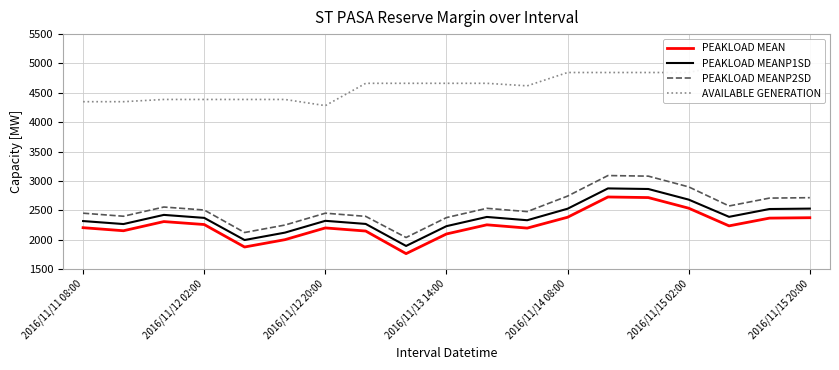

True or false: PEAKLOAD MEANP1SD and PEAKLOAD MEAN intersect in this chart.

False